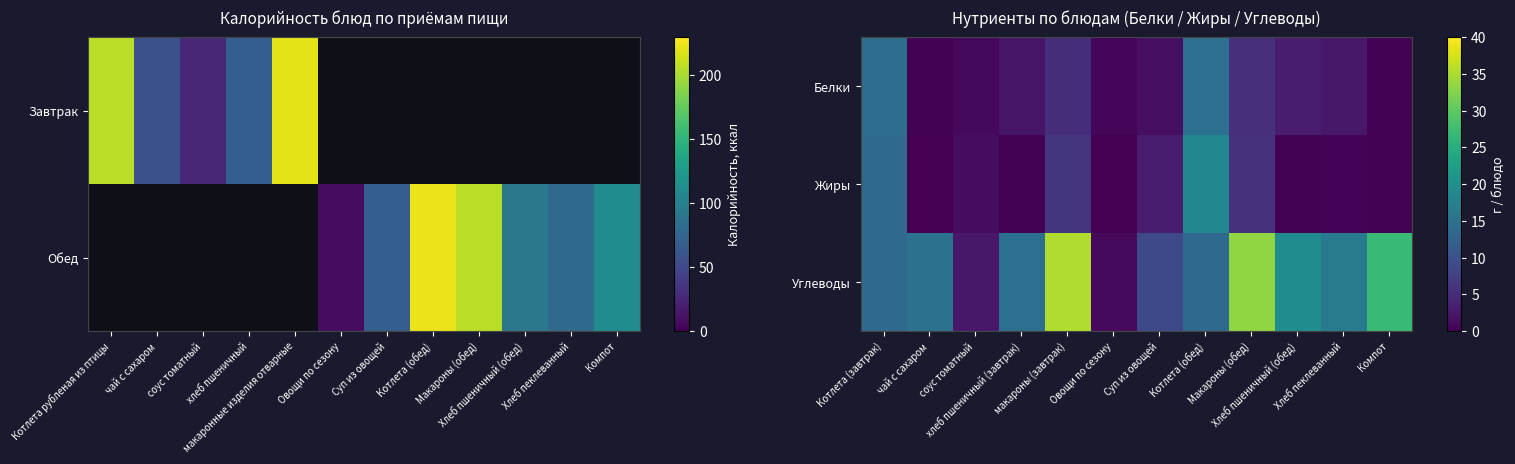

Count the number of categories in the chart.

12